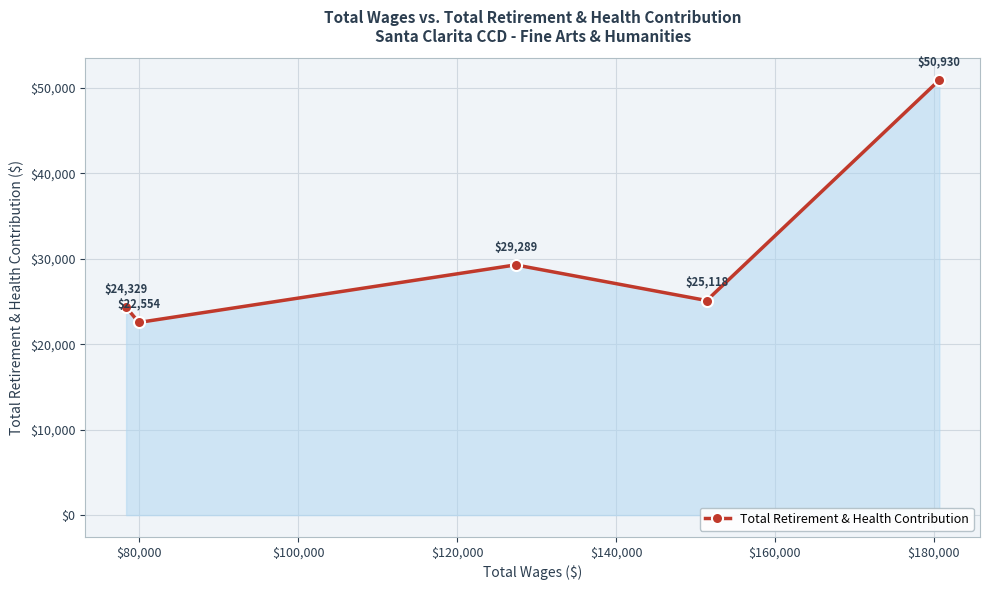

What is the minimum value shown in the chart?

22554